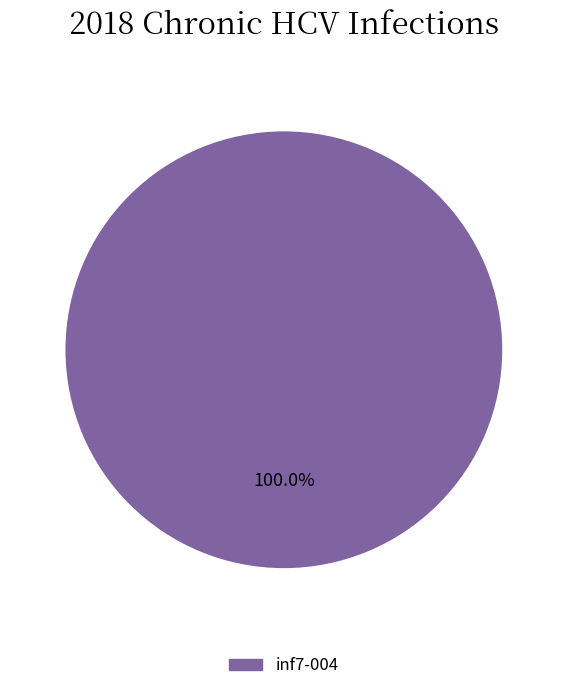

Is there a majority slice in this chart?

Yes